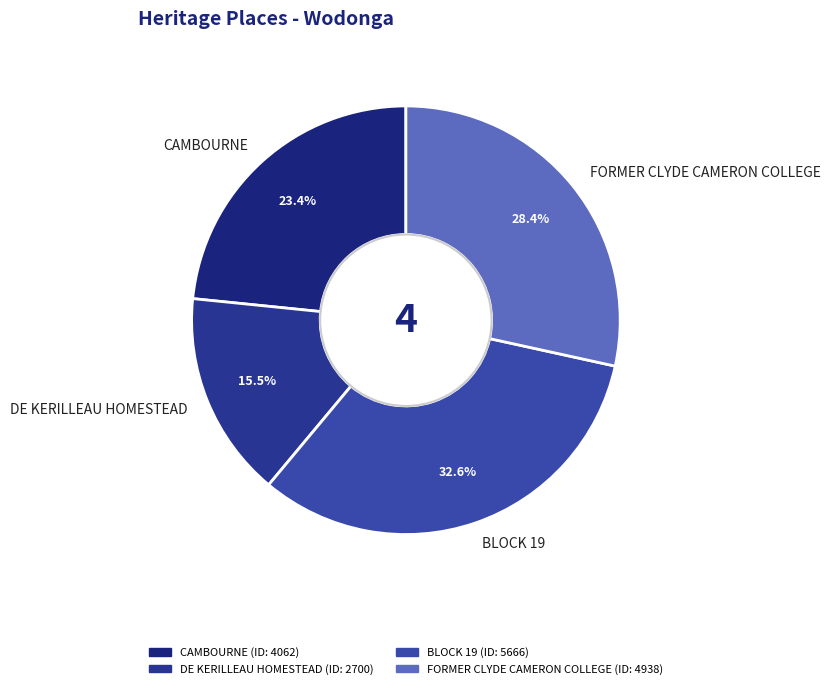

Is it true that CAMBOURNE is 12% of the pie?

False